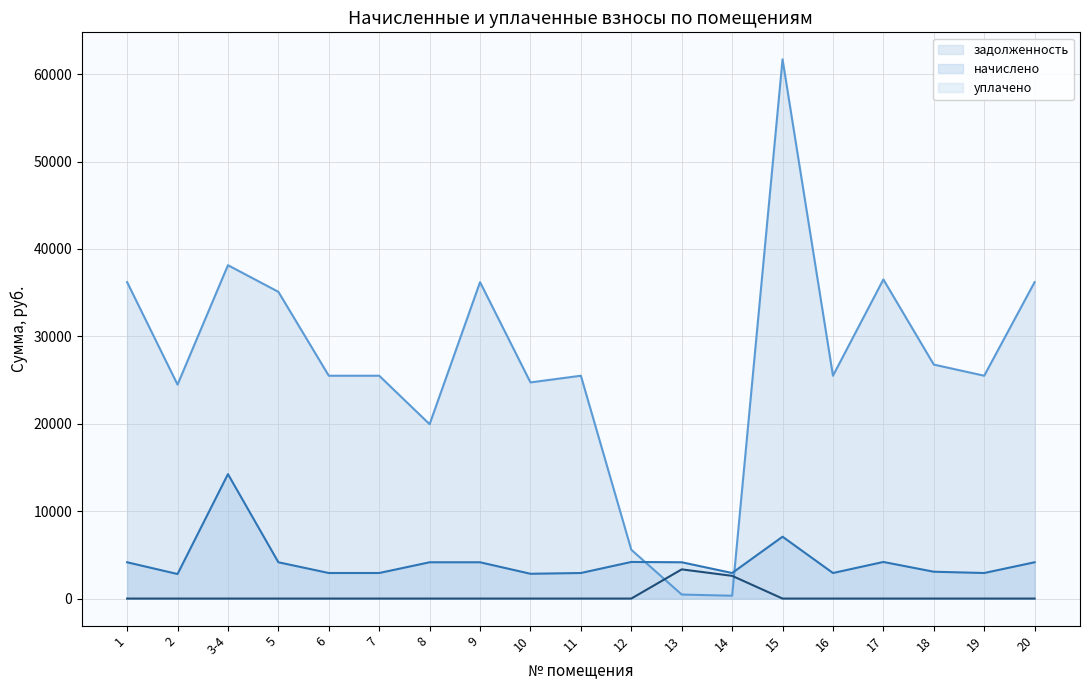

What is the greatest value displayed?

61695.5